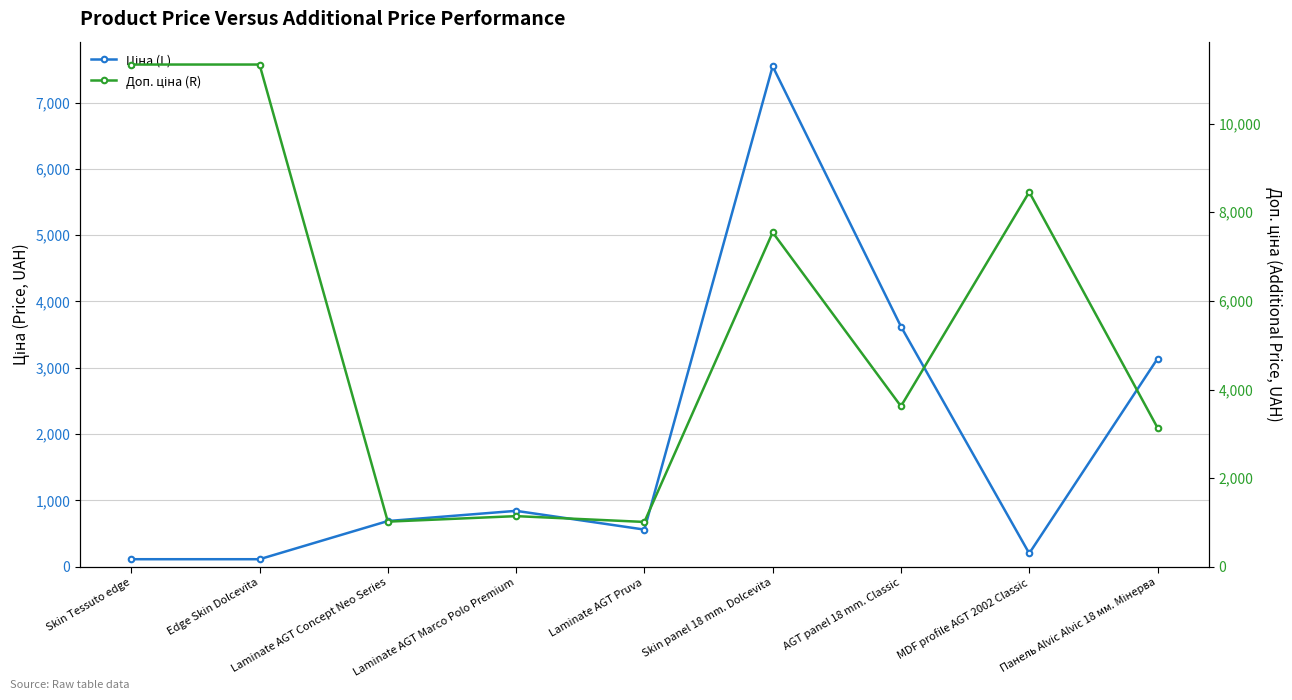

True or false: Ціна (L) and Доп. ціна (R) intersect in this chart.

False